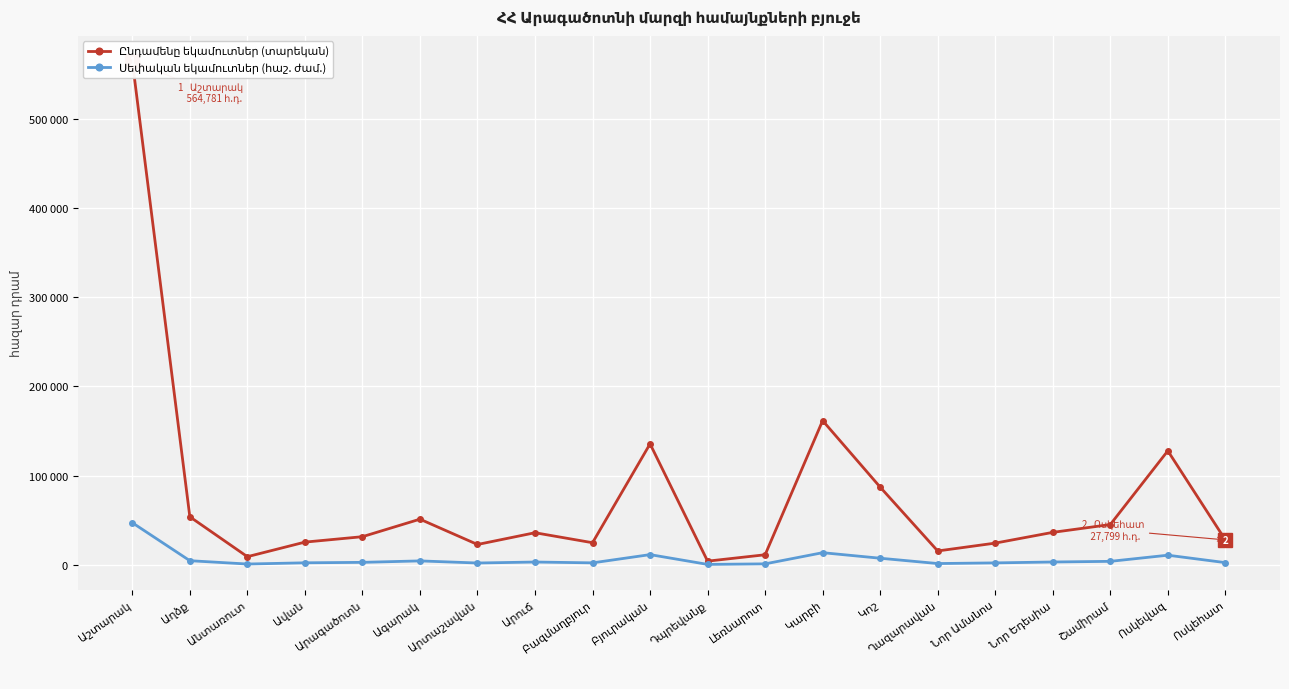

Read the Ընդամենը եկամուտներ (տարեկան) value at Արտաշավան.

22651.7